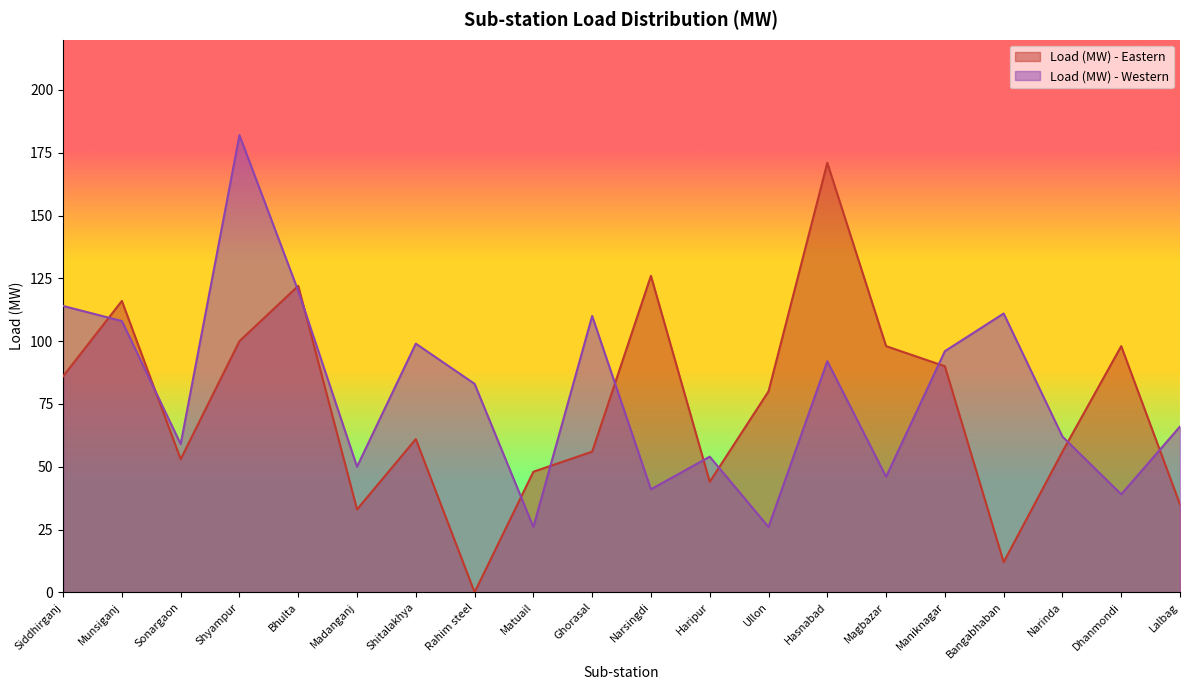

What is the maximum value for Load (MW) - Western?

182